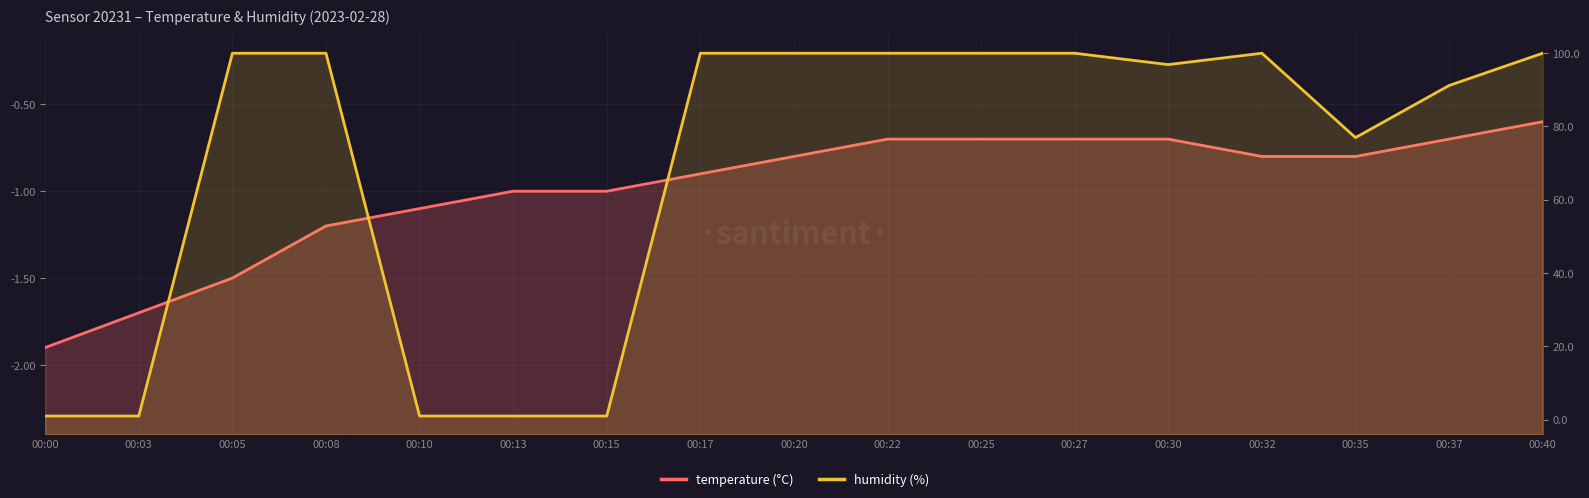

Which category has the lowest value in the humidity (%) series?

00:00